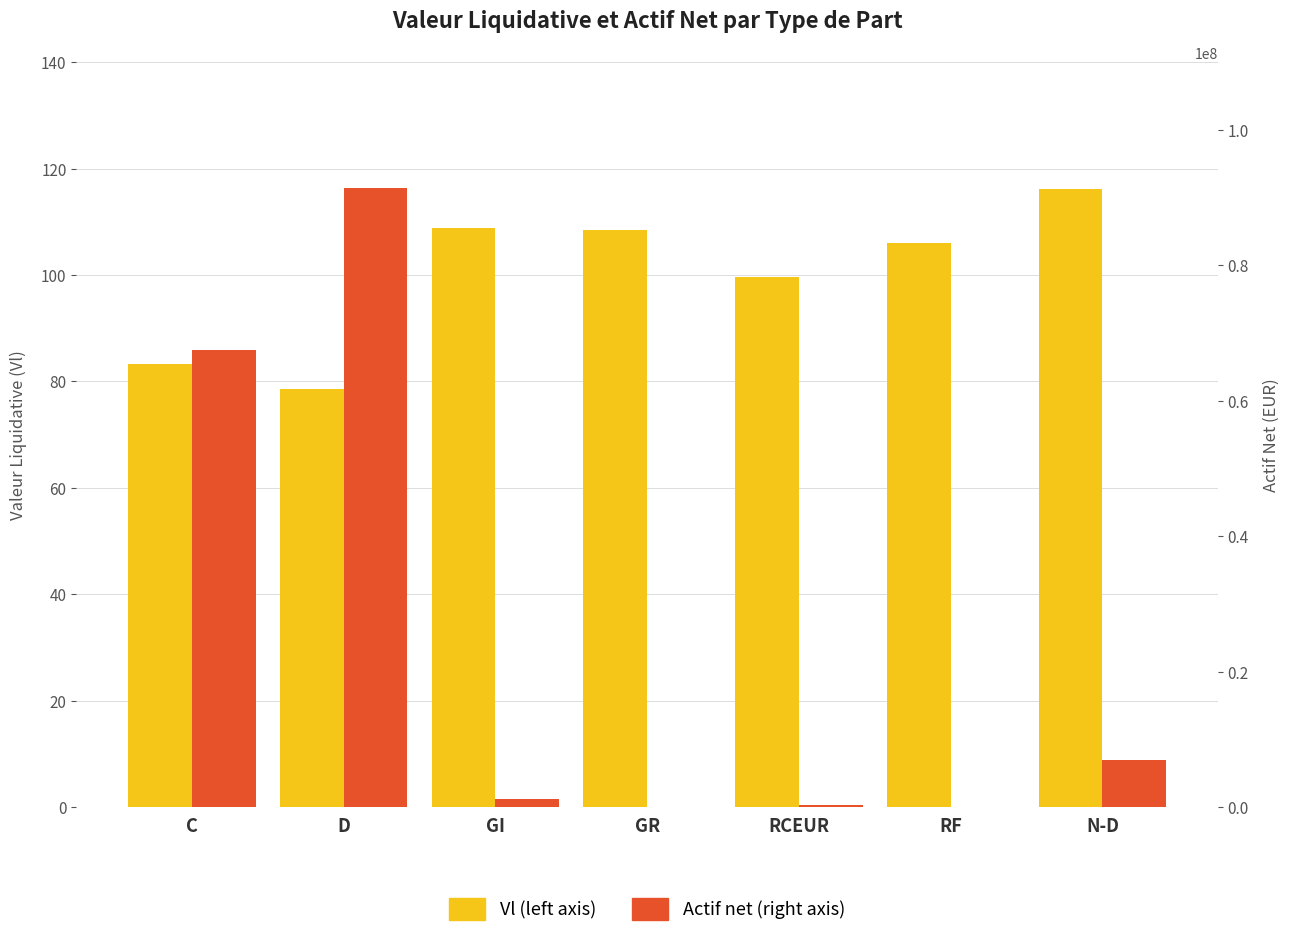

The value of Vl at RCEUR is 99.7. True or false?

True